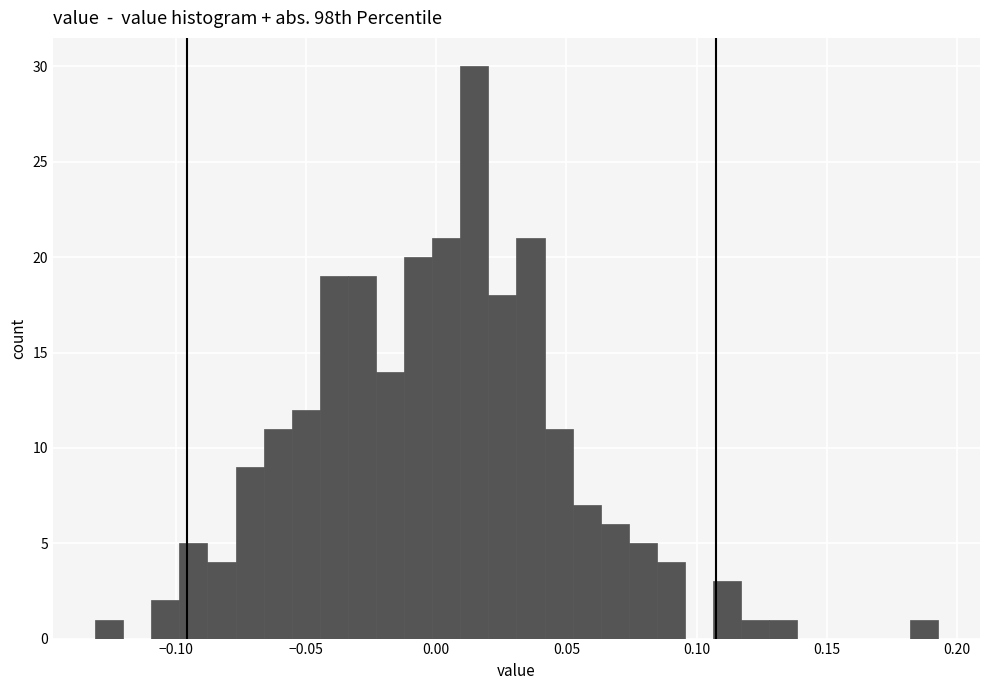

Around what value on the x-axis is the tallest bar? Give the approximate position of its centre, as read against the axis.

0.015